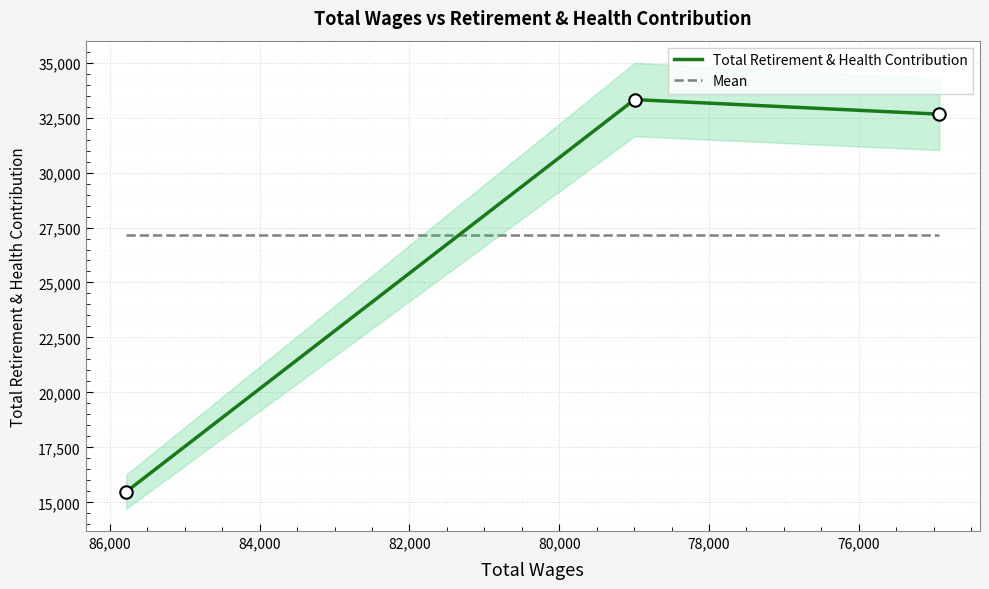

What are all the series names shown in the legend?

Total Retirement & Health Contribution, Mean